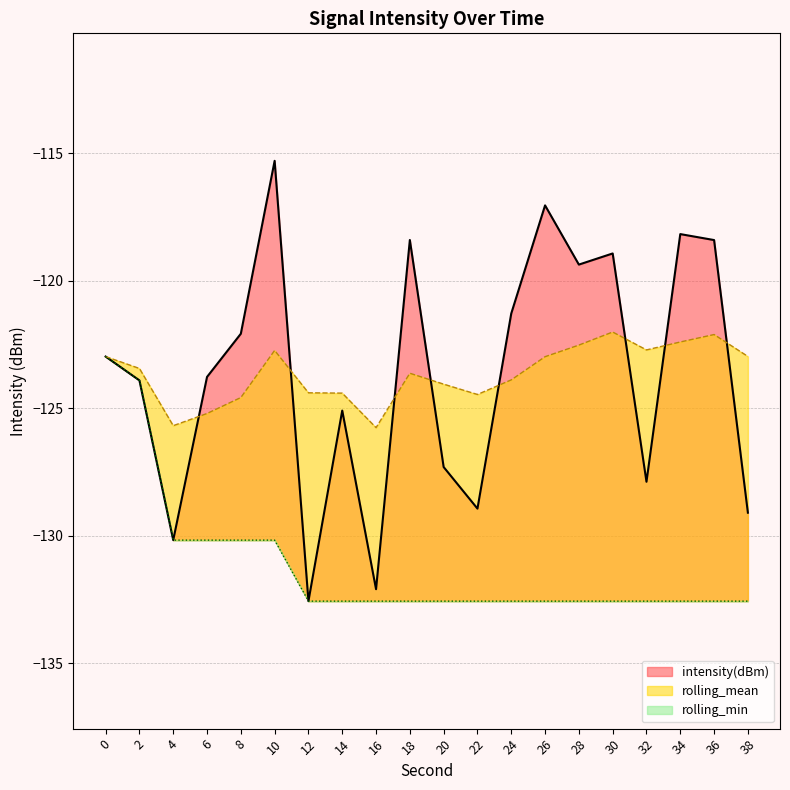

Which category has the lowest value in the rolling_min series?

12